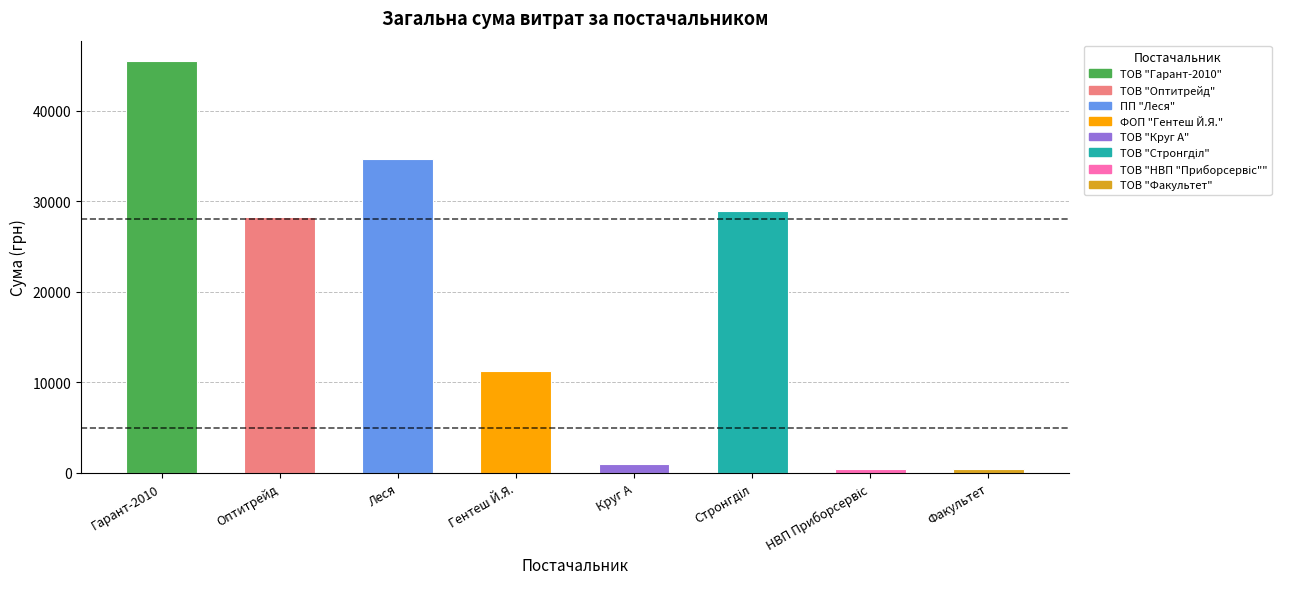

At which label does the data first exceed 28279?

Гарант-2010